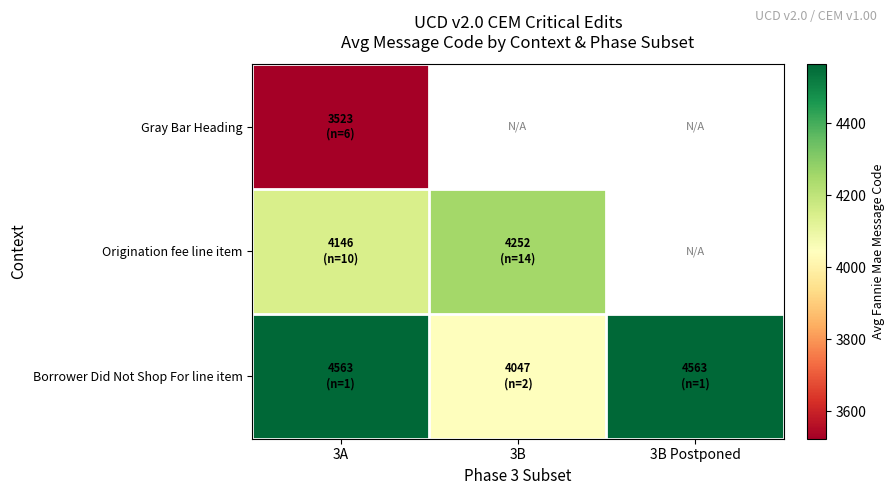

What is the minimum value for Borrower Did Not Shop For line item?

4047.0